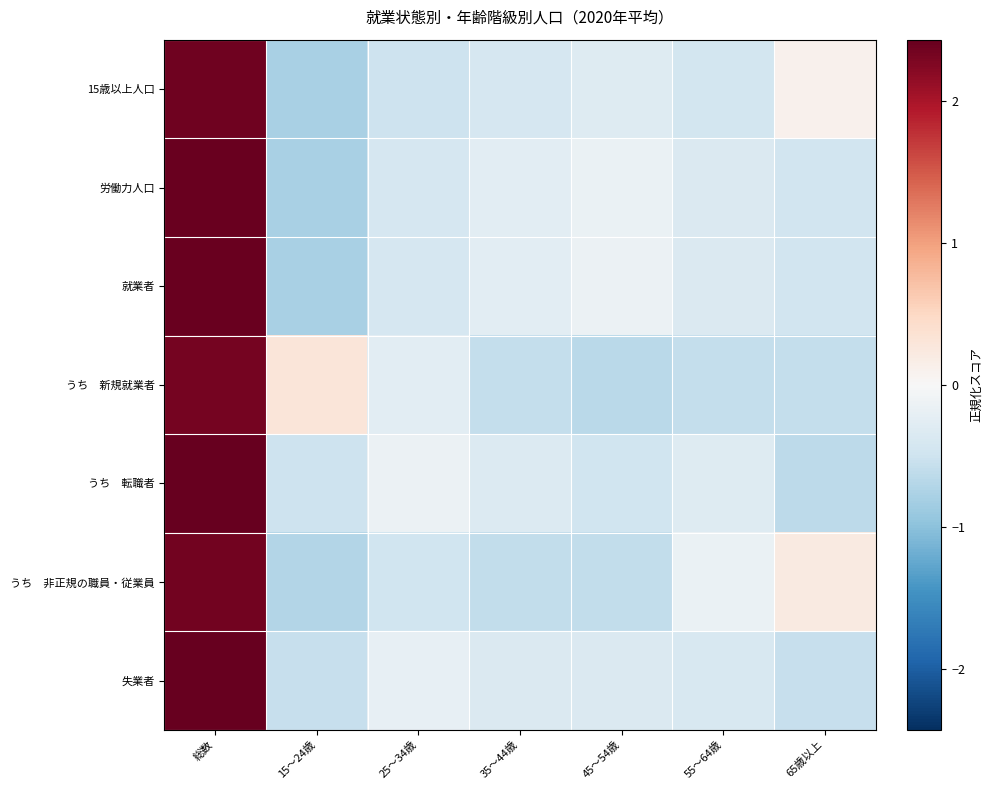

Rank the series by their maximum value, from lowest to highest.

うち 新規就業者, うち 非正規の職員・従業員, 15歳以上人口, 就業者, 労働力人口, うち 転職者, 失業者